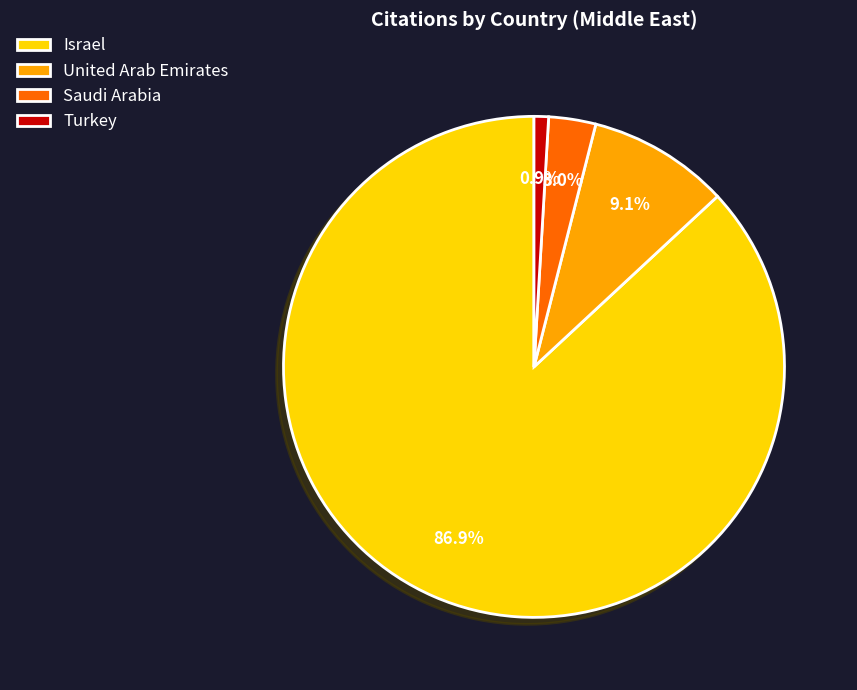

How many segments does this pie chart have?

4